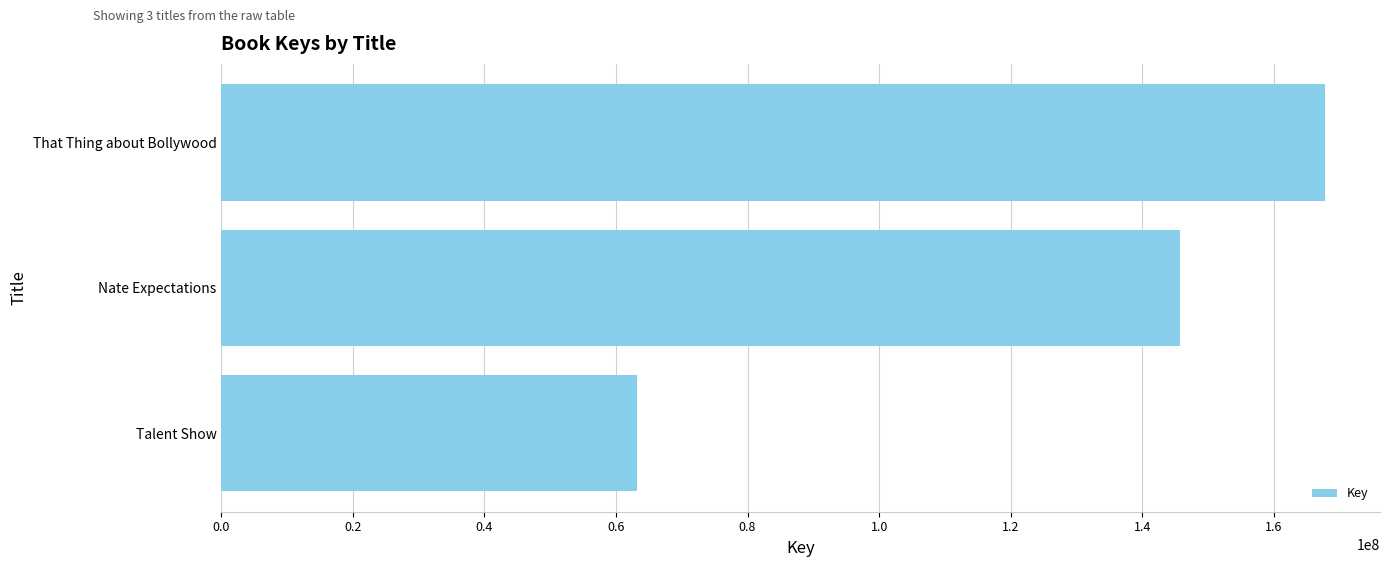

The chart shows a value of 92030663 at Nate Expectations. True or false?

False